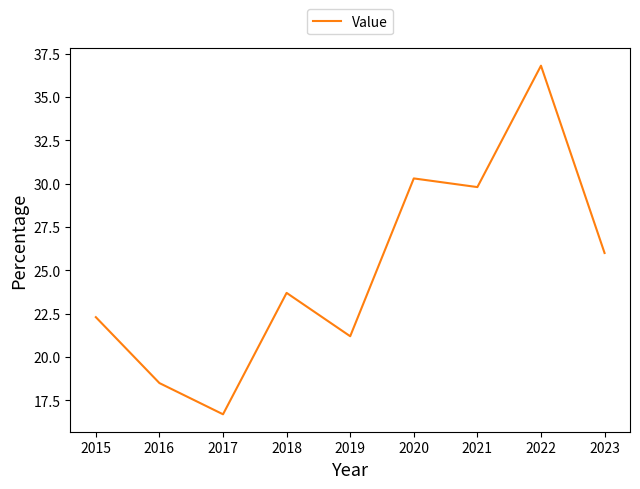

What is the change in value from 2015 to 2017?

-5.6